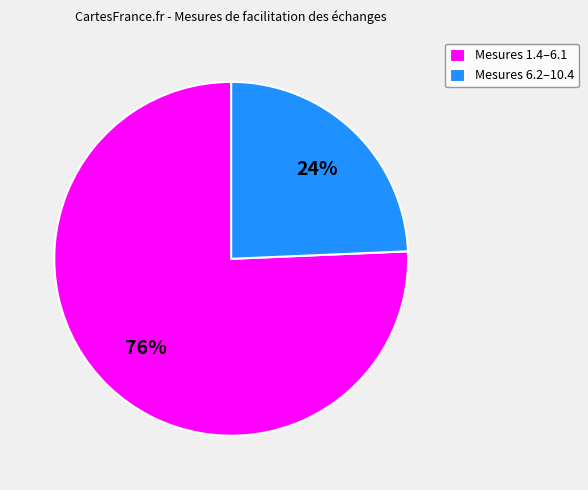

Is the sum of Mesures 6.2–10.4 and Mesures 1.4–6.1 greater than half?

Yes